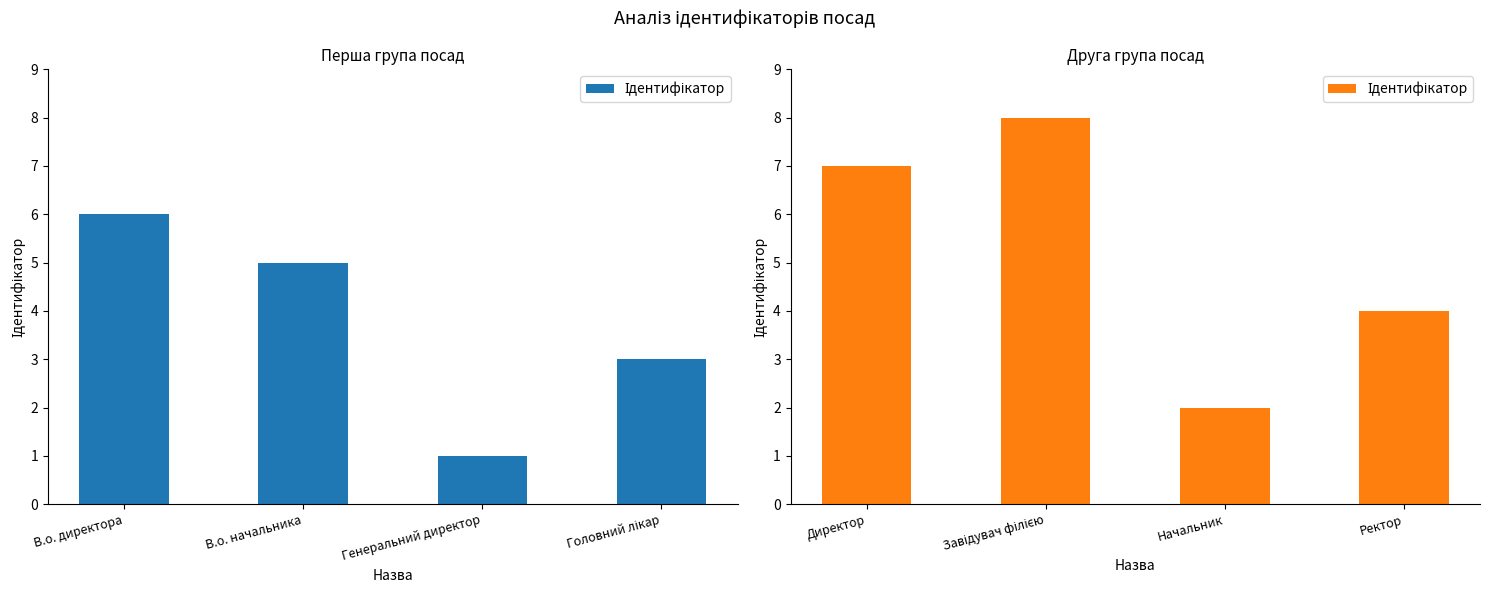

What is the difference between the values at Ректор and Директор?

3